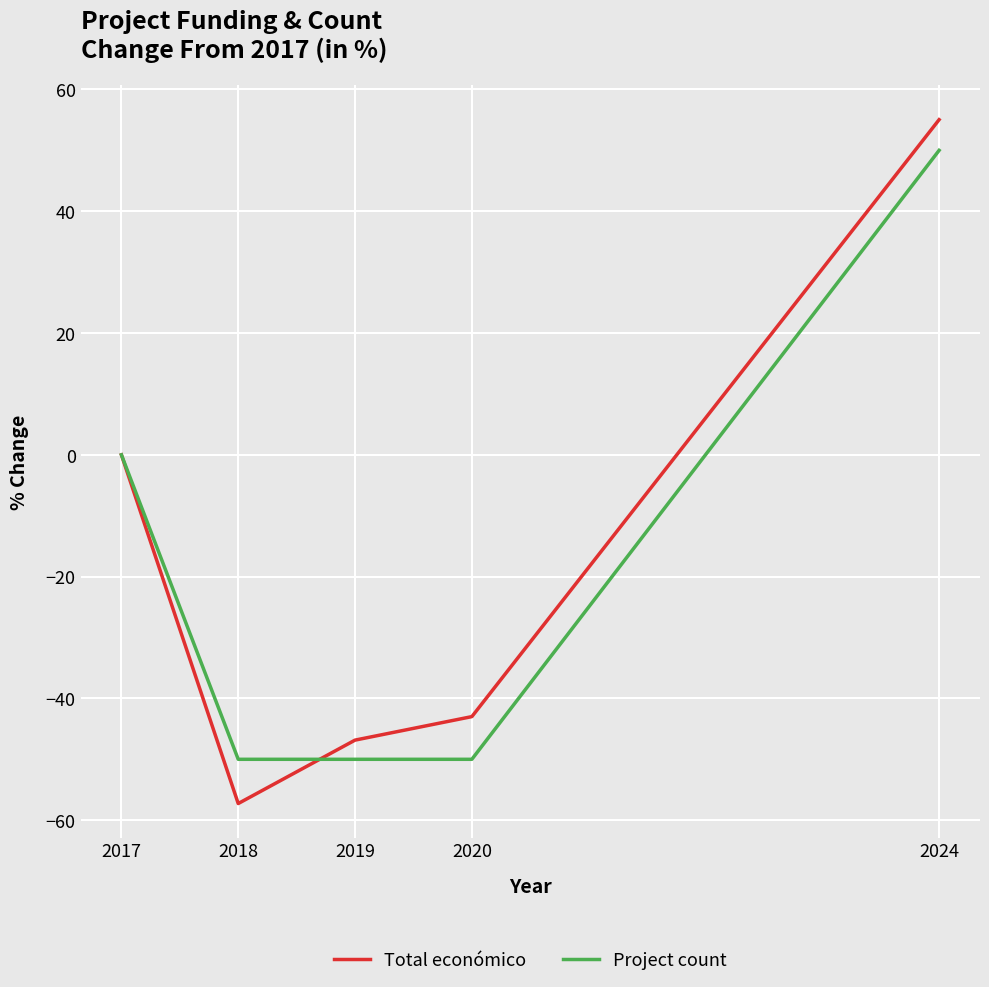

How many distinct data groups are displayed?

2